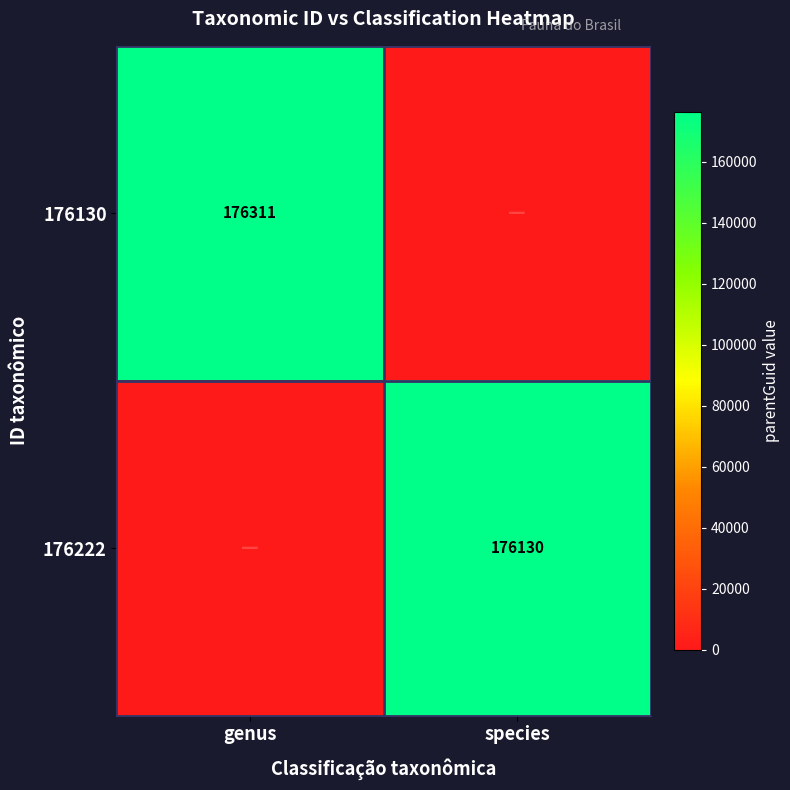

What is the spread (max minus min) of values at genus?

176311